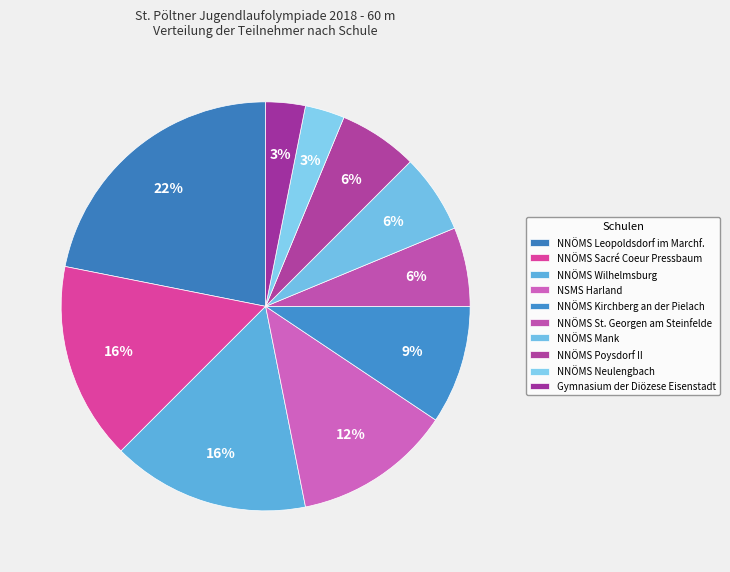

Count the number of slices in the pie.

10